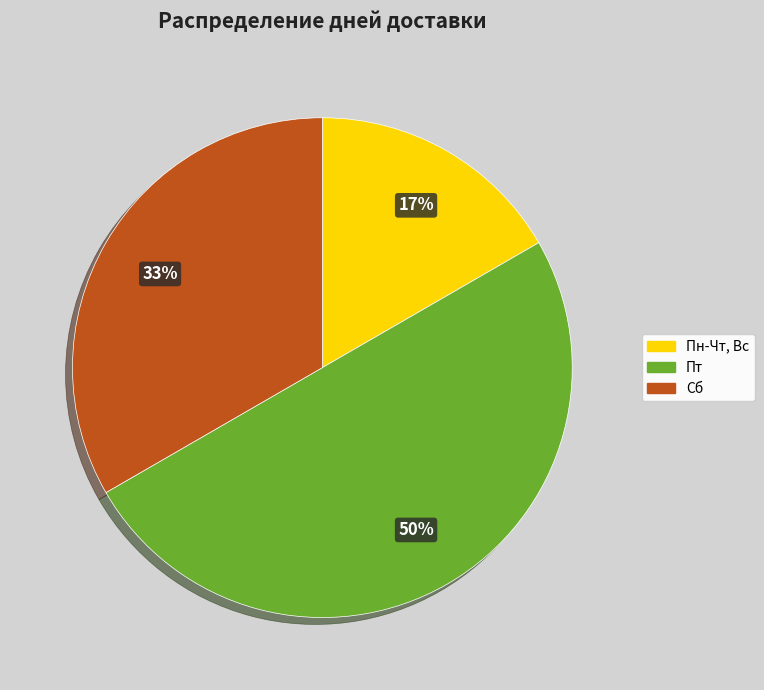

Does Сб represent more than half of the total?

No